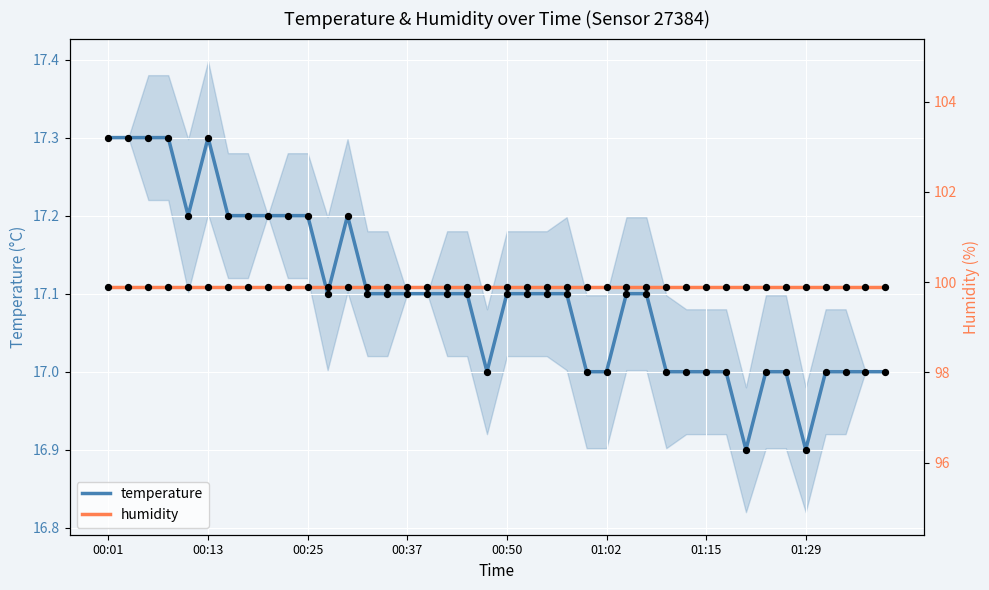

Which series has the widest spread of Y values?

temperature